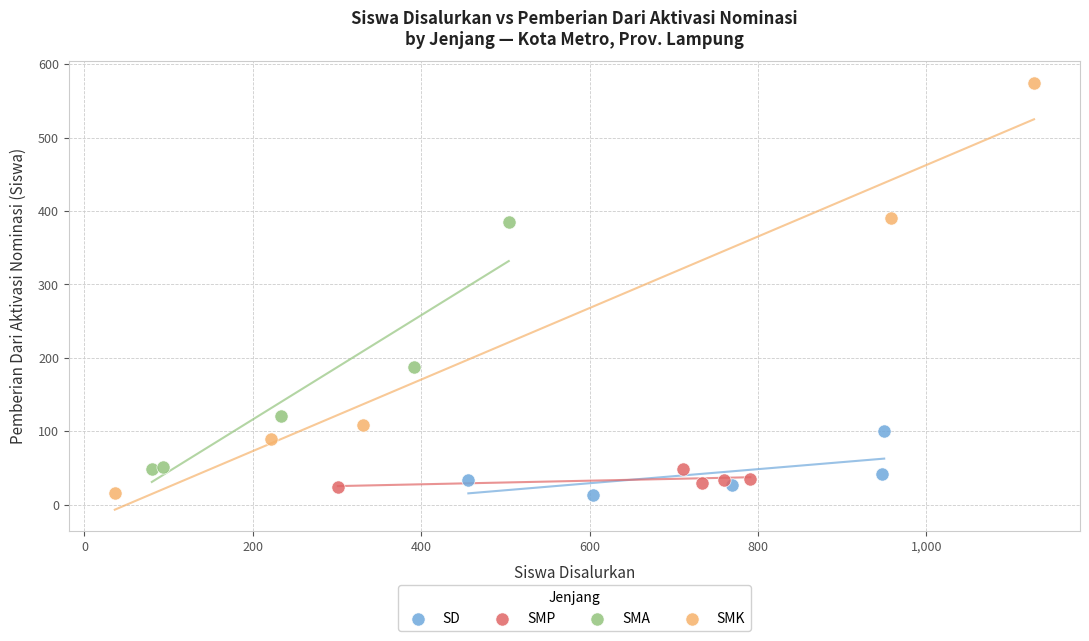

Which series has the widest spread of Y values?

SMK